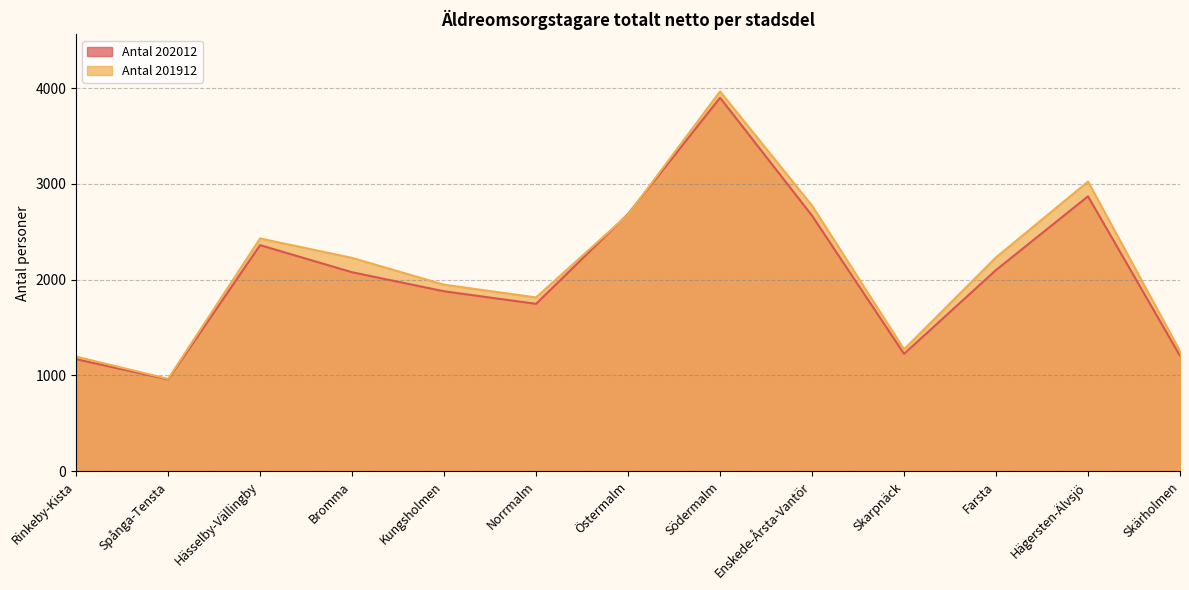

Rank the categories by Antal 202012 value from highest to lowest.

Södermalm, Hägersten-Älvsjö, Östermalm, Enskede-Årsta-Vantör, Hässelby-Vällingby, Farsta, Bromma, Kungsholmen, Norrmalm, Skarpnäck, Skärholmen, Rinkeby-Kista, Spånga-Tensta